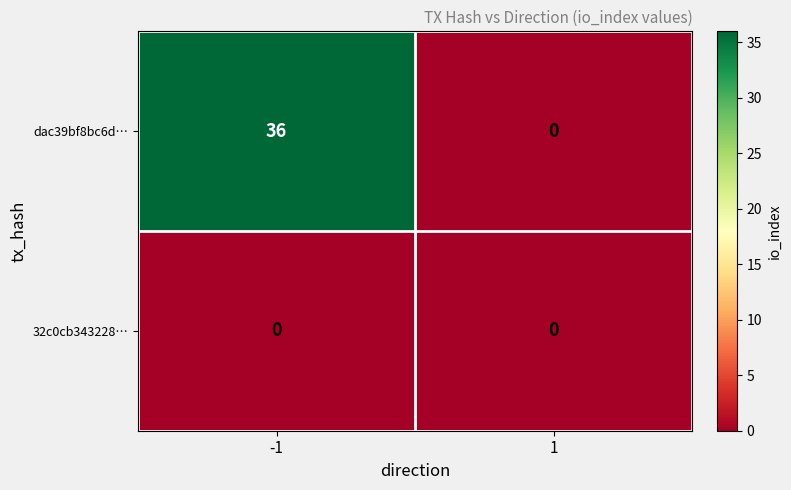

What is the difference between the dac39bf8bc6d… values at -1 and 1?

36